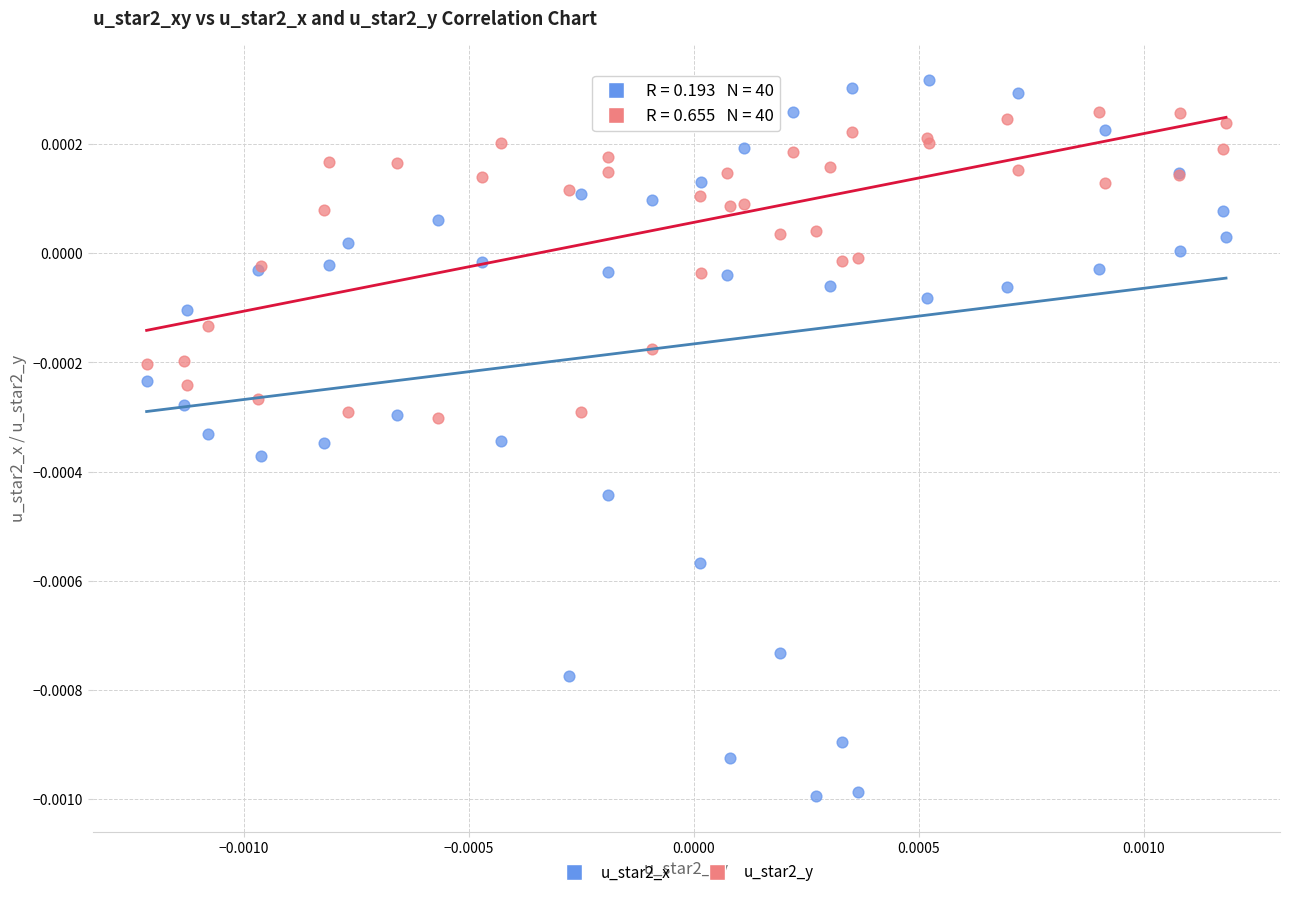

Which series has the largest Y range (max minus min)?

u_star2_x